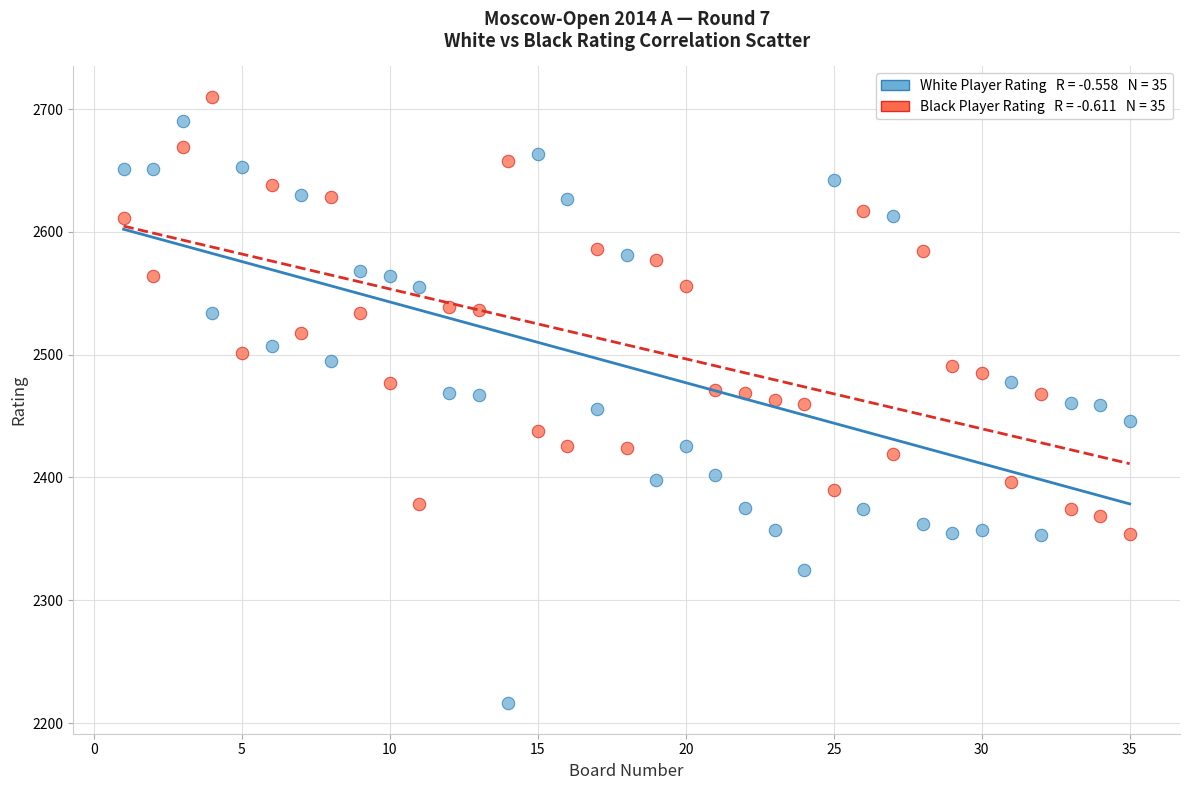

Across all data points, what is the range of Y values (max minus min)?

494